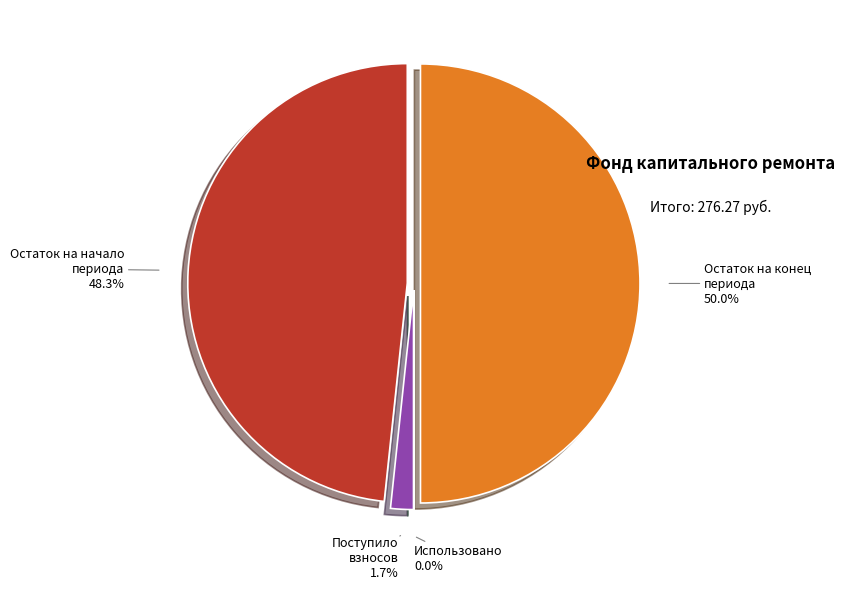

Does Остаток на конец периода represent more than half of the total?

No